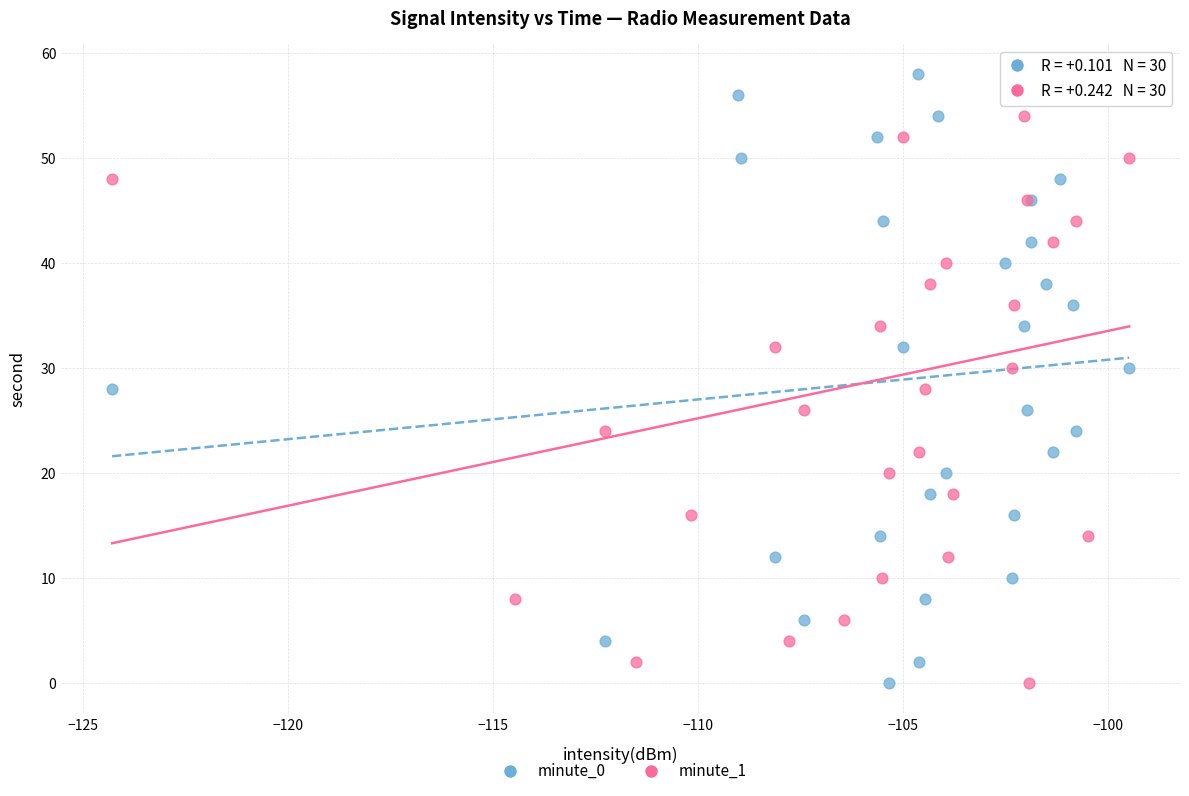

What are all the series names shown in the legend?

minute_0, minute_1